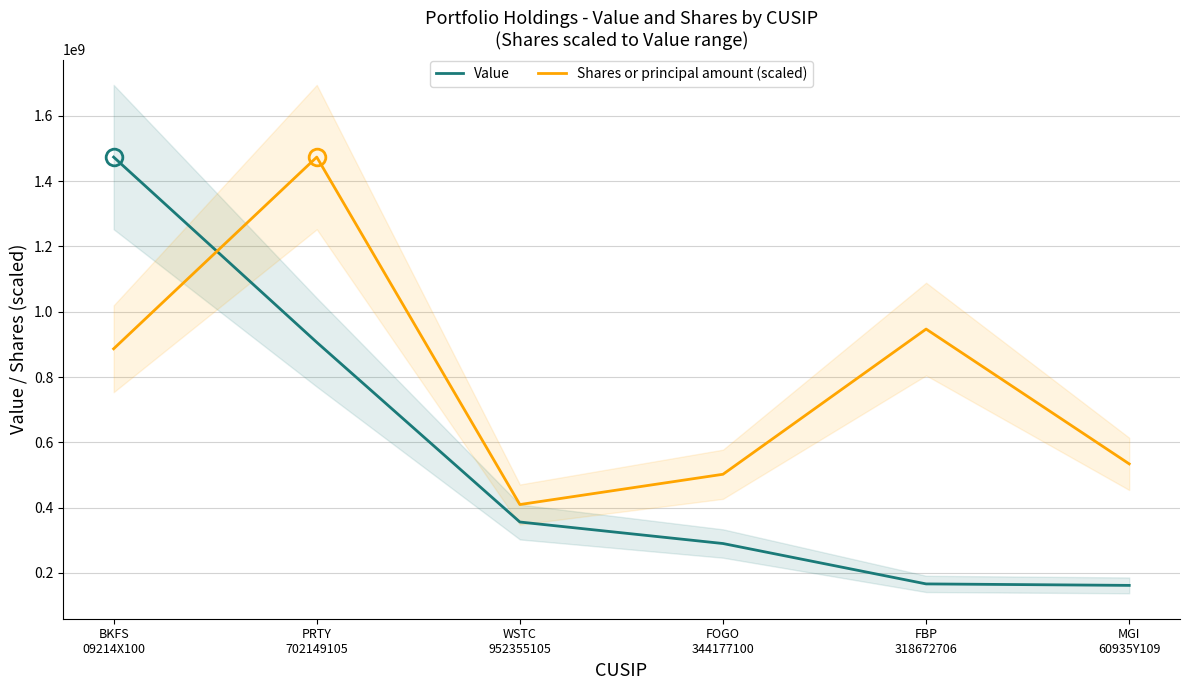

What is the sum of all Value values?

3353713000.0